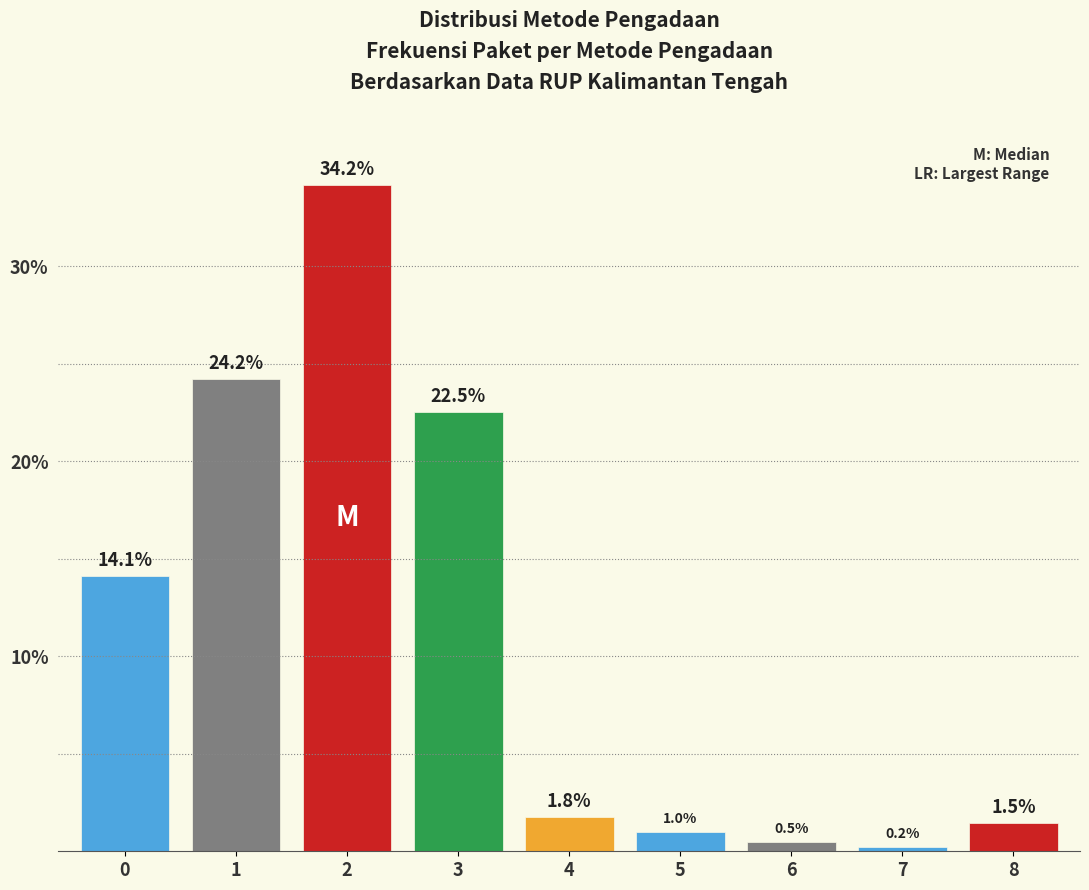

Reading left to right, list all the values displayed in this chart.

14.1	24.2	34.2	22.5	1.8	1.0	0.5	0.2	1.5